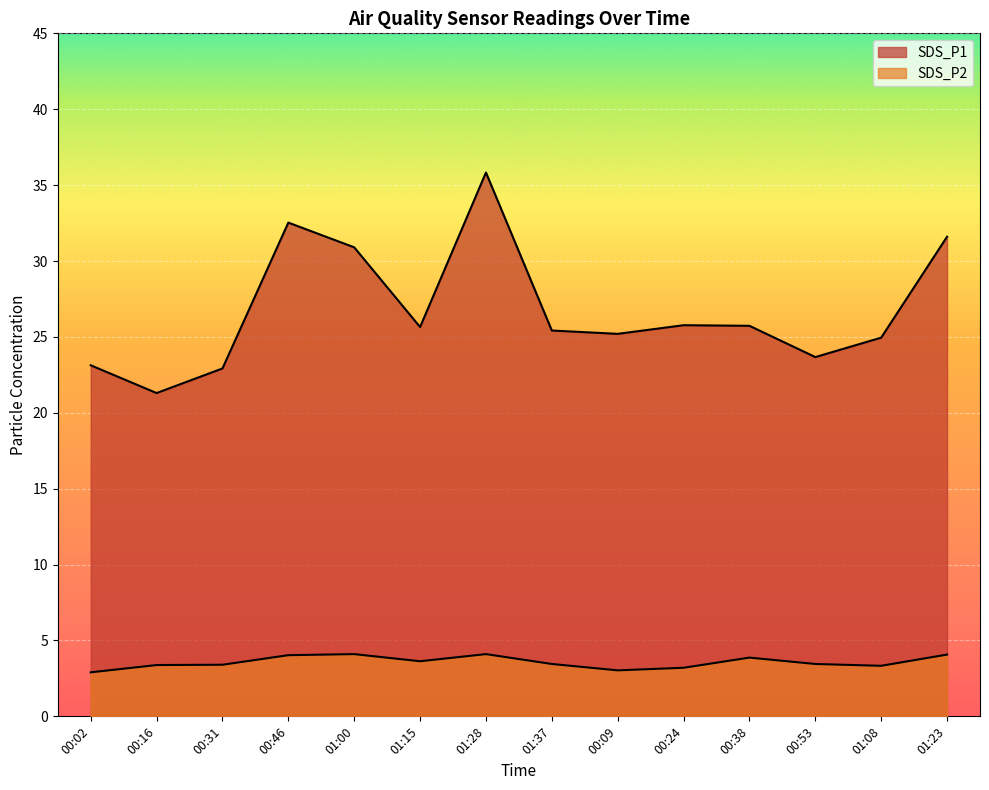

Between 01:37 and 01:23, which series saw the biggest shift?

SDS_P1